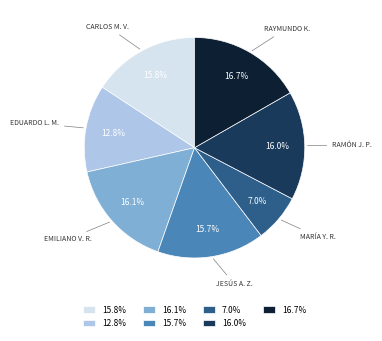

Is 15.8% the majority of the pie?

No